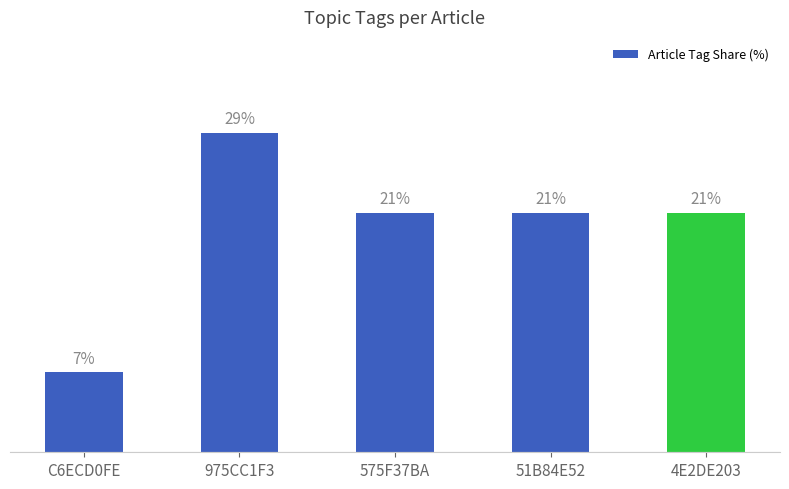

Are the bars grouped side by side (vs. stacked)?

No